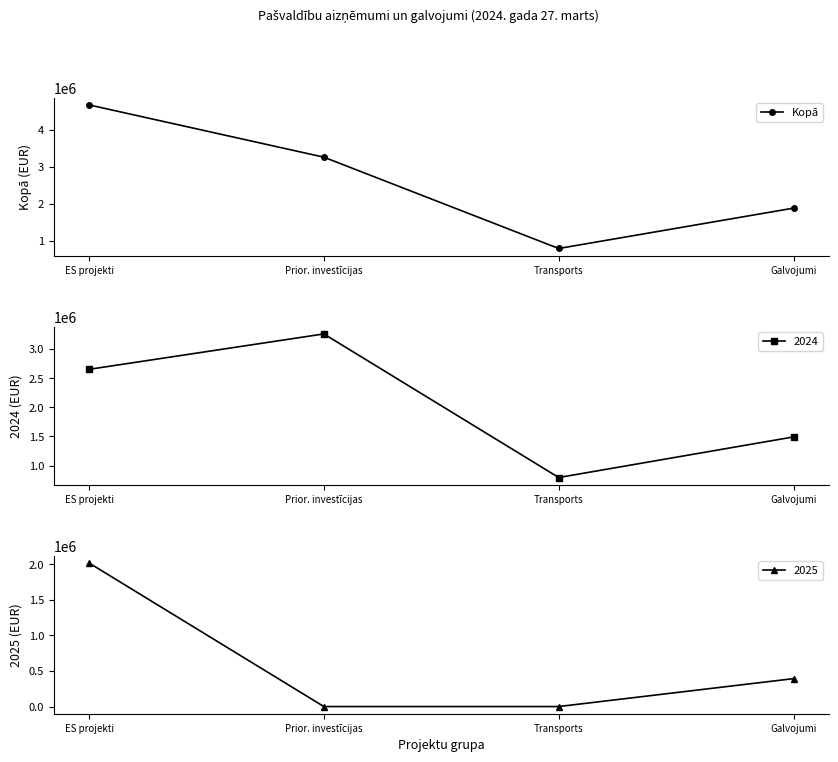

Rank the categories by value from highest to lowest.

ES projekti, Prior. investīcijas, Galvojumi, Transports